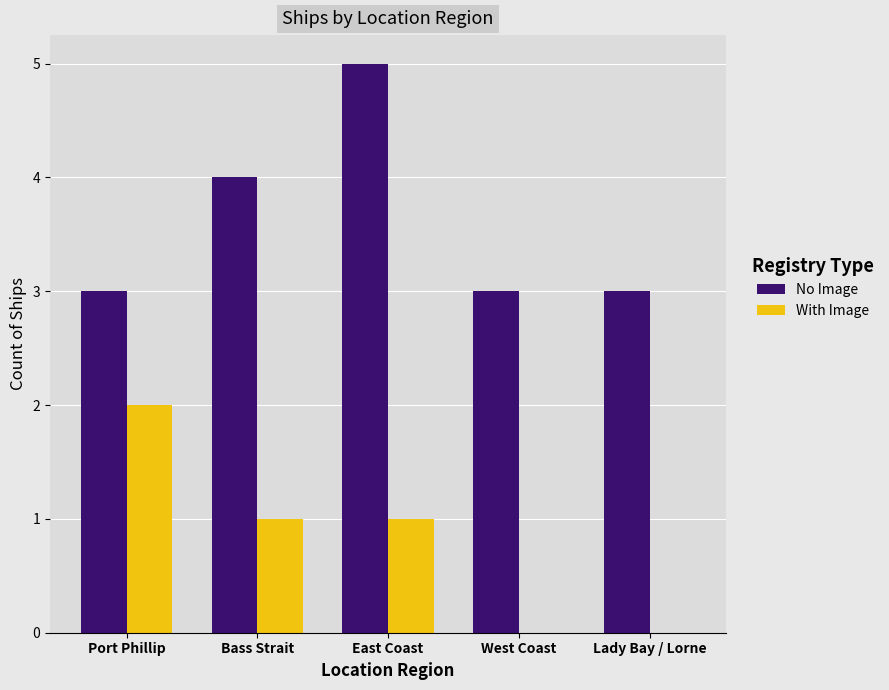

Reading left to right, extract all data points from this chart.

No Image: 3	4	5	3	3
With Image: 2	1	1	0	0